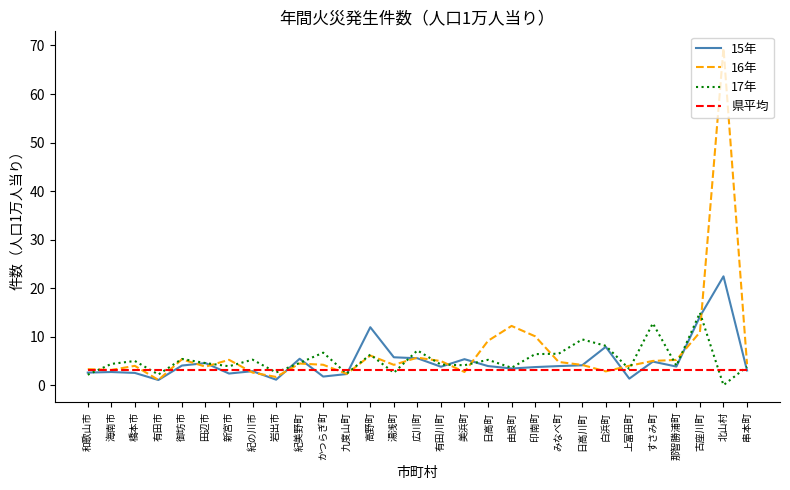

What are all the series names shown in the legend?

15年, 16年, 17年, 県平均